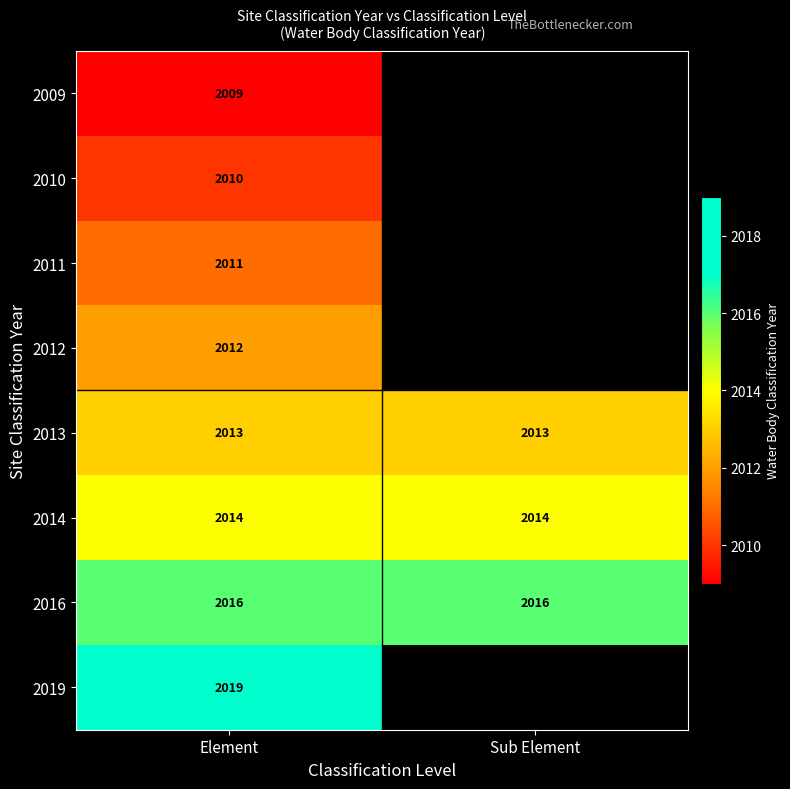

At Element, list the series in order from smallest to largest.

2009, 2010, 2011, 2012, 2013, 2014, 2016, 2019